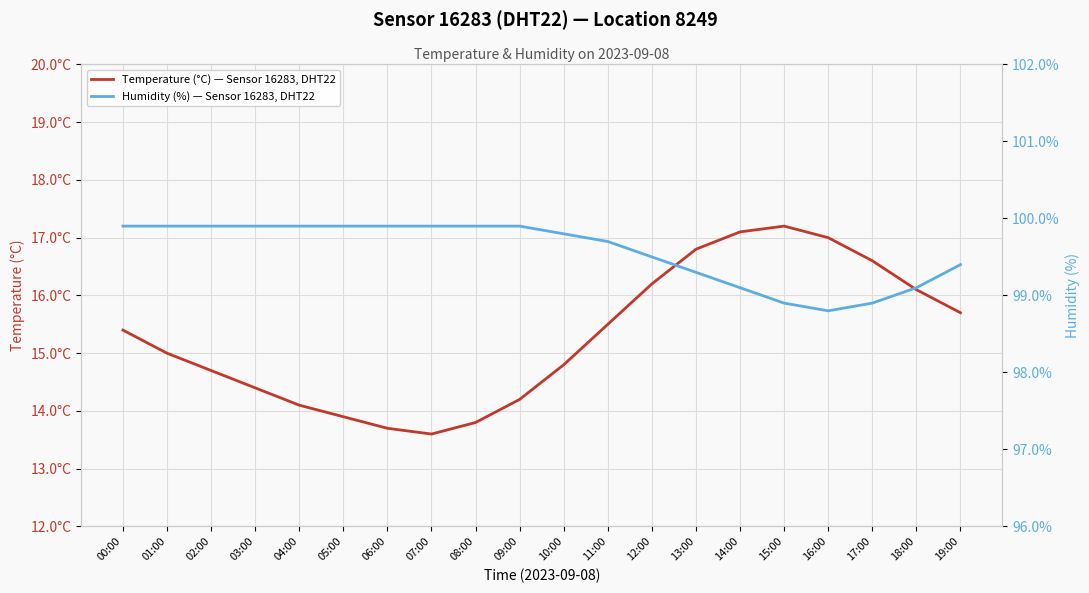

At which category is the sum across all series the highest?

14:00